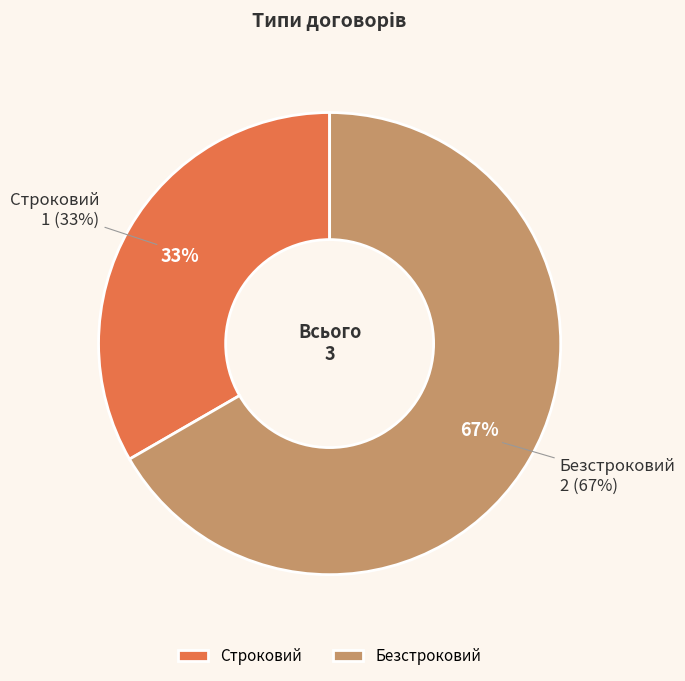

How many segments does this pie chart have?

2